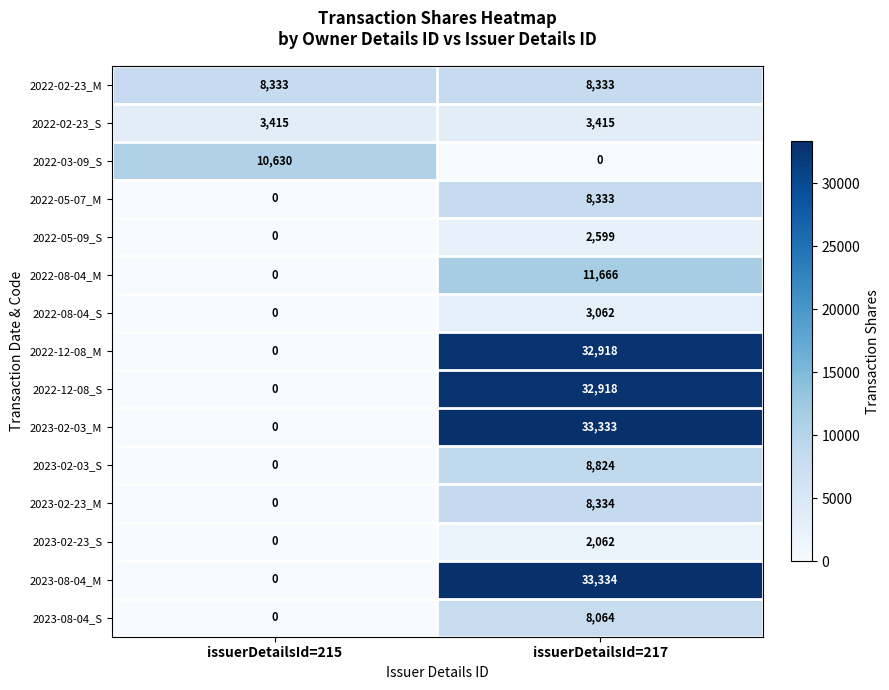

What is the difference between the 2022-08-04_M values at issuerDetailsId=215 and issuerDetailsId=217?

11666